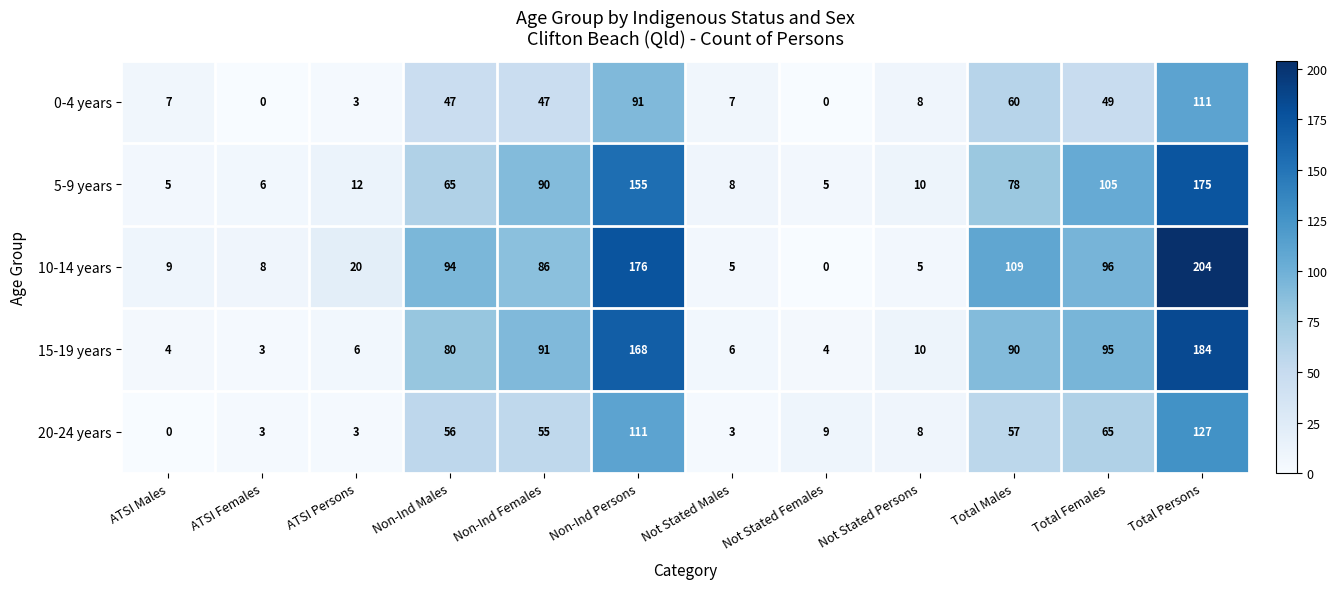

Which series has the widest spread of values?

10-14 years